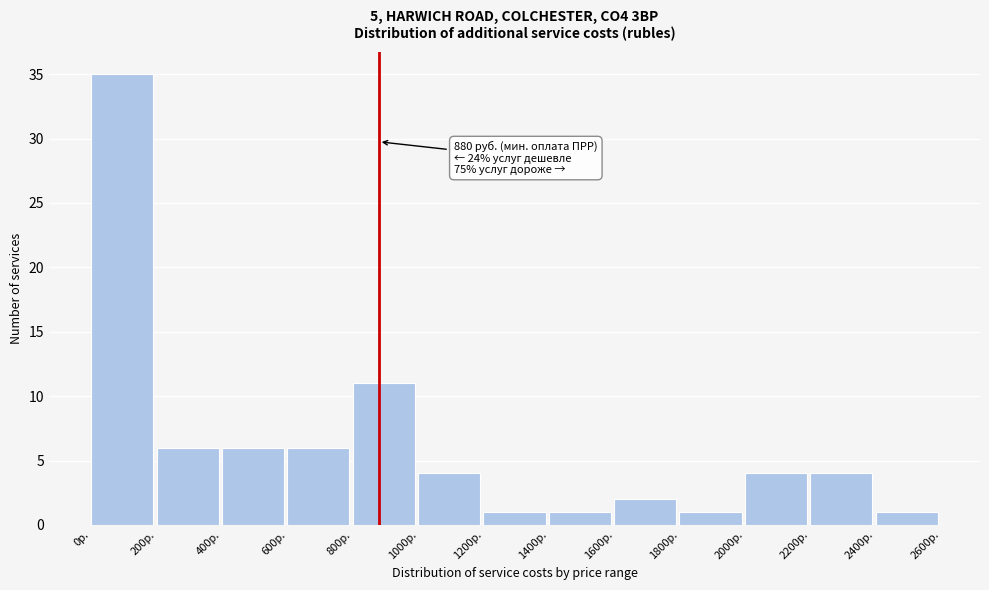

Over which range of the x-axis is the bar tallest?

0 to 200